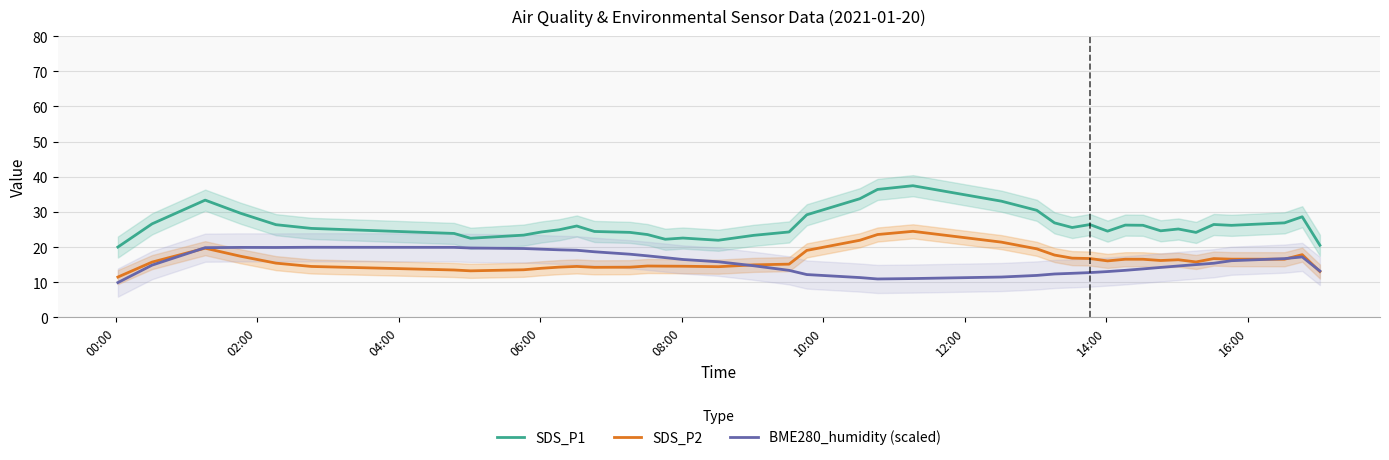

True or false: BME280_humidity (scaled) and SDS_P1 intersect in this chart.

False